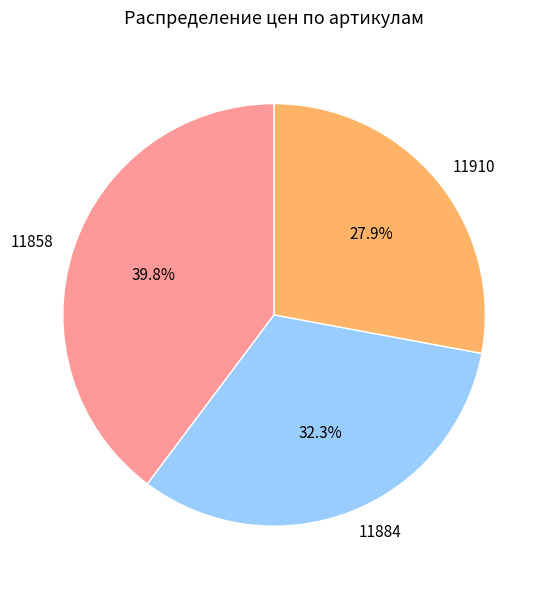

Rank the categories by value from highest to lowest.

11858, 11884, 11910